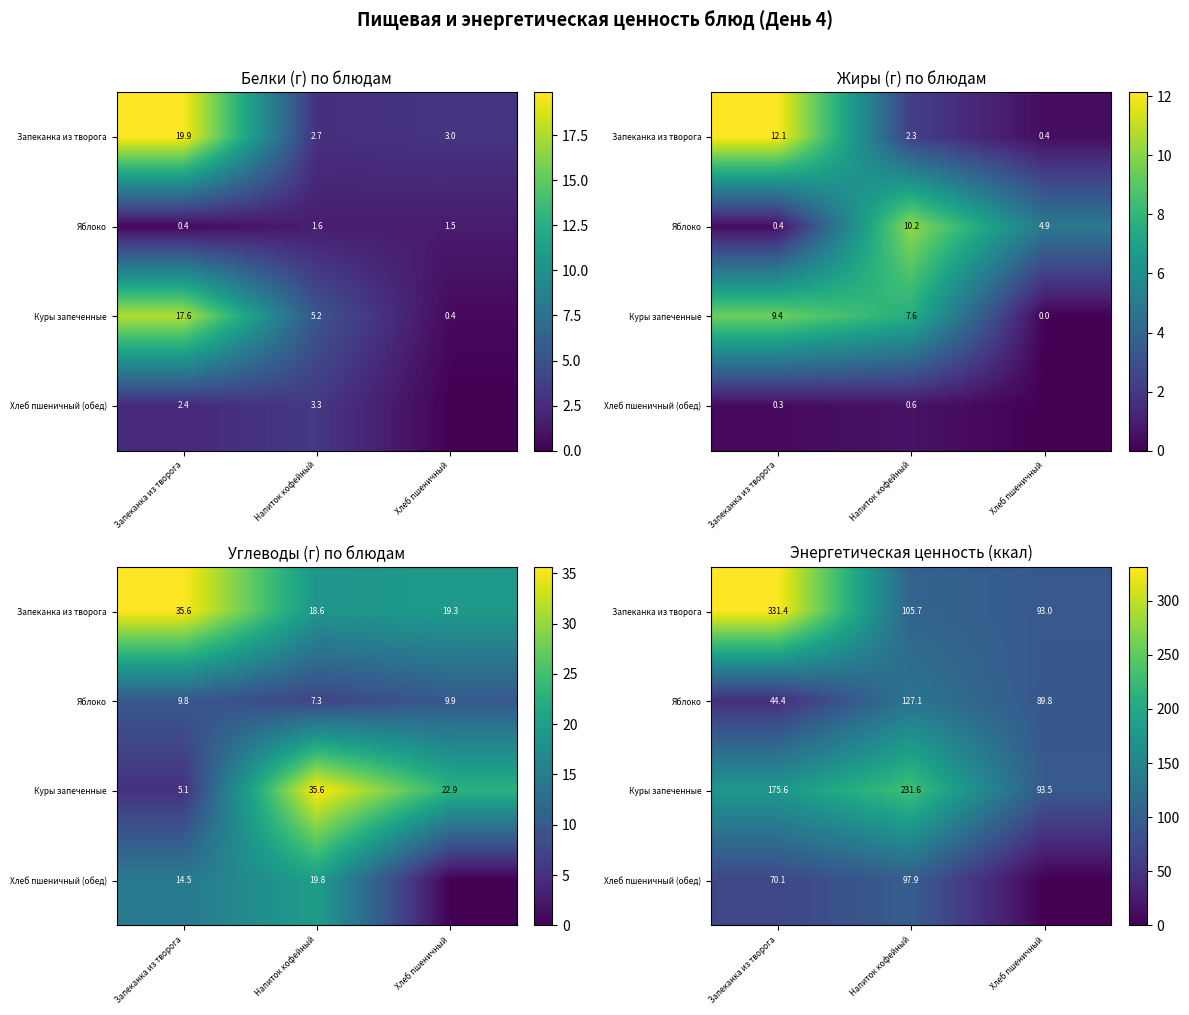

Where is Запеканка из творога nearest to the value 212?

Напиток кофейный